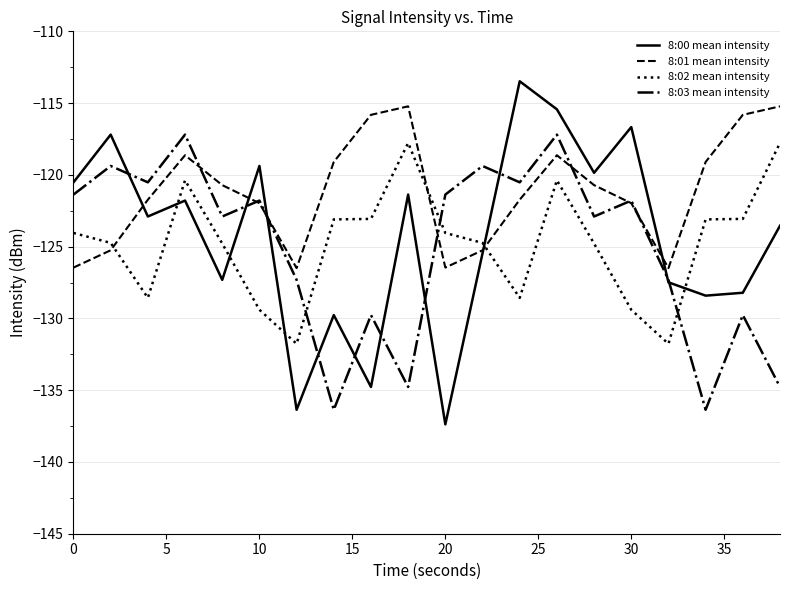

How many times do 8:02 mean intensity and 8:01 mean intensity cross each other?

3